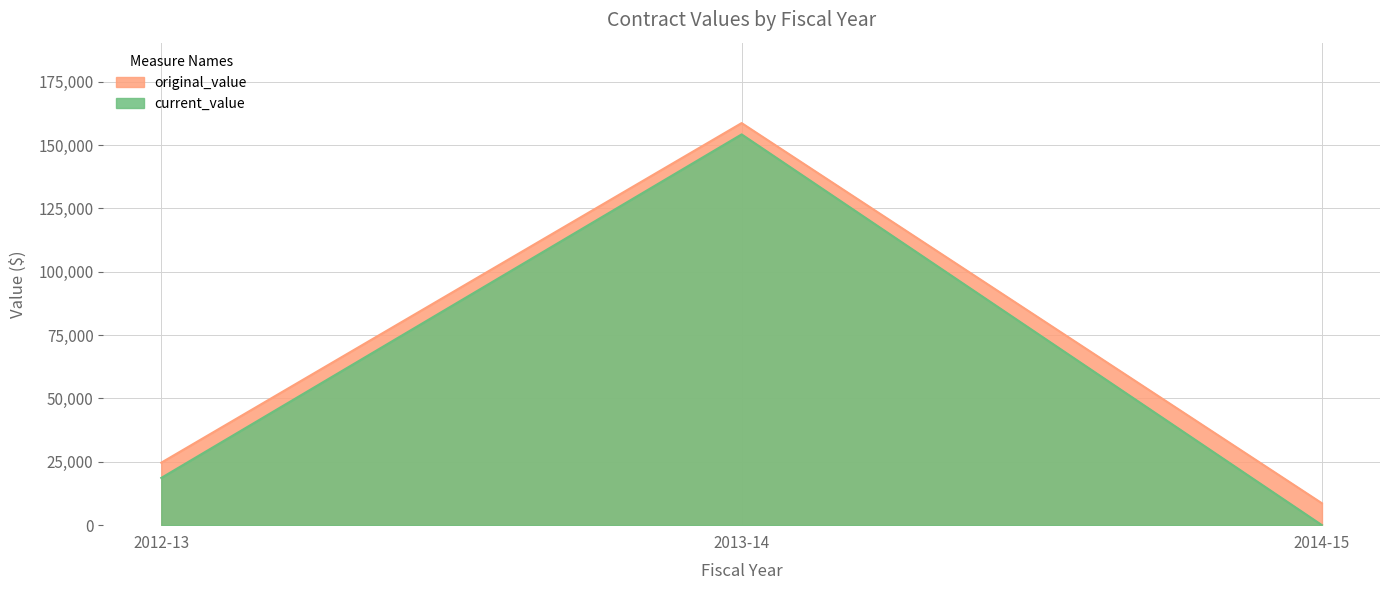

Does the chart display data point markers on the line(s)?

No